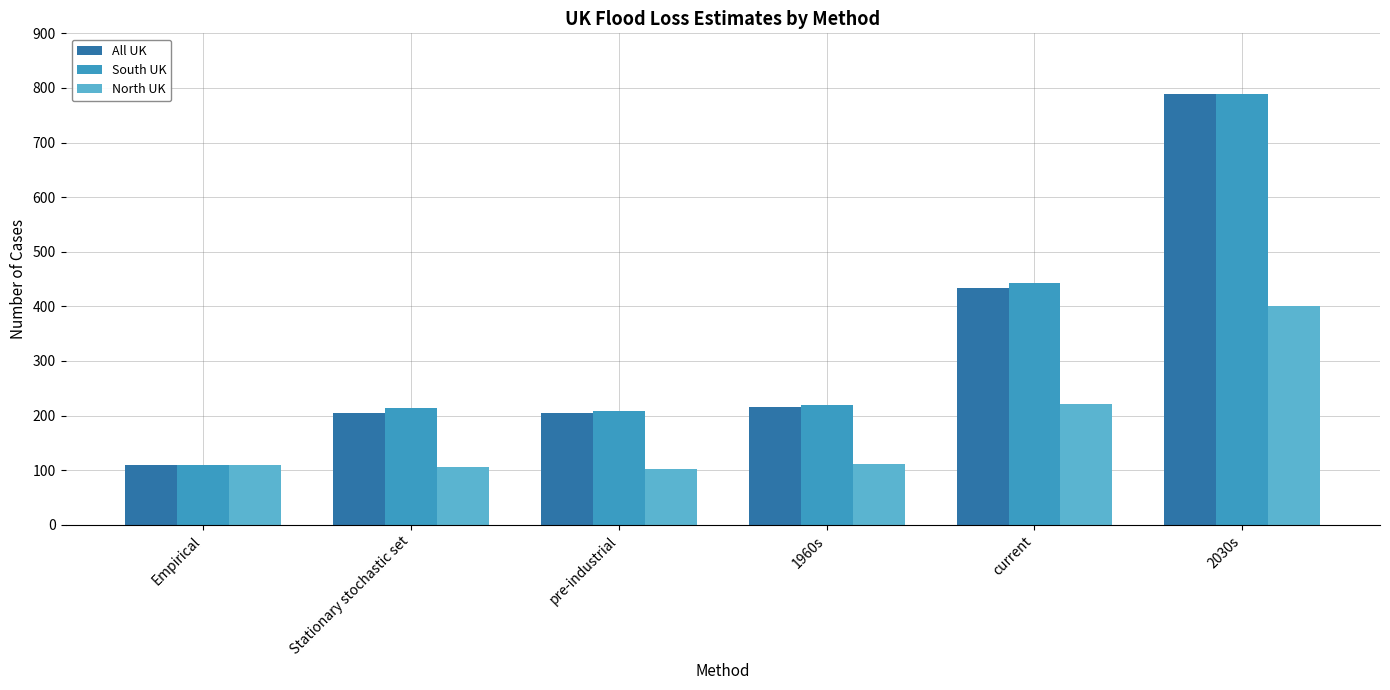

What is the maximum value for North UK?

400